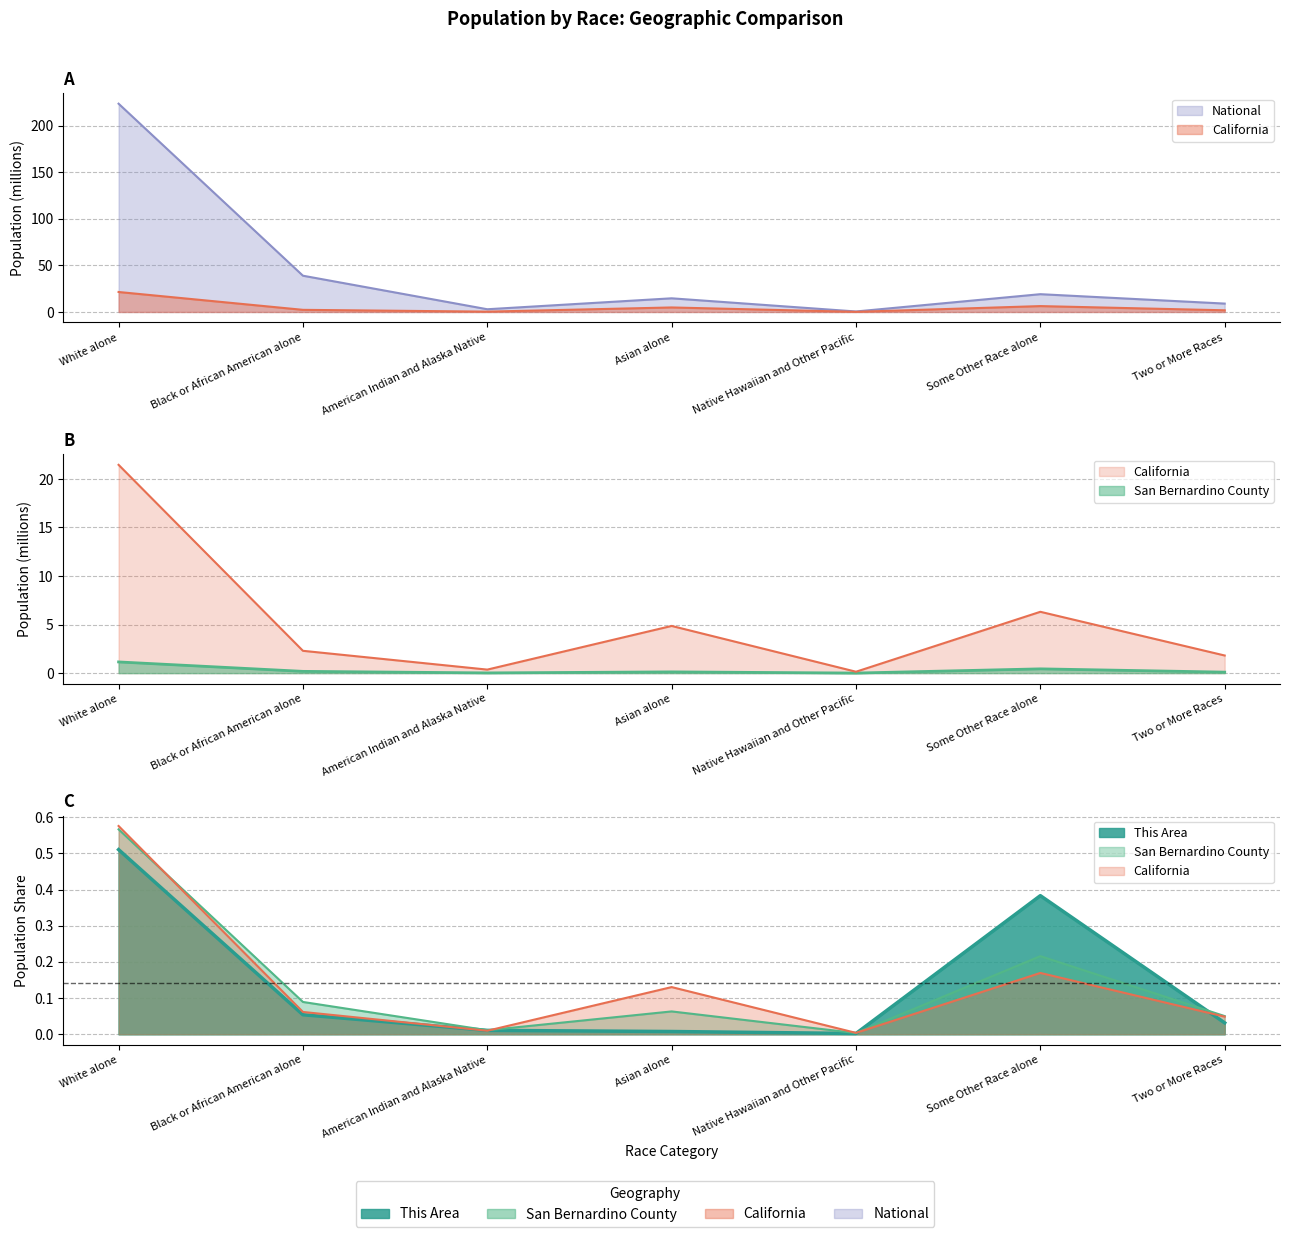

How many times do This Area and San Bernardino County cross each other?

2